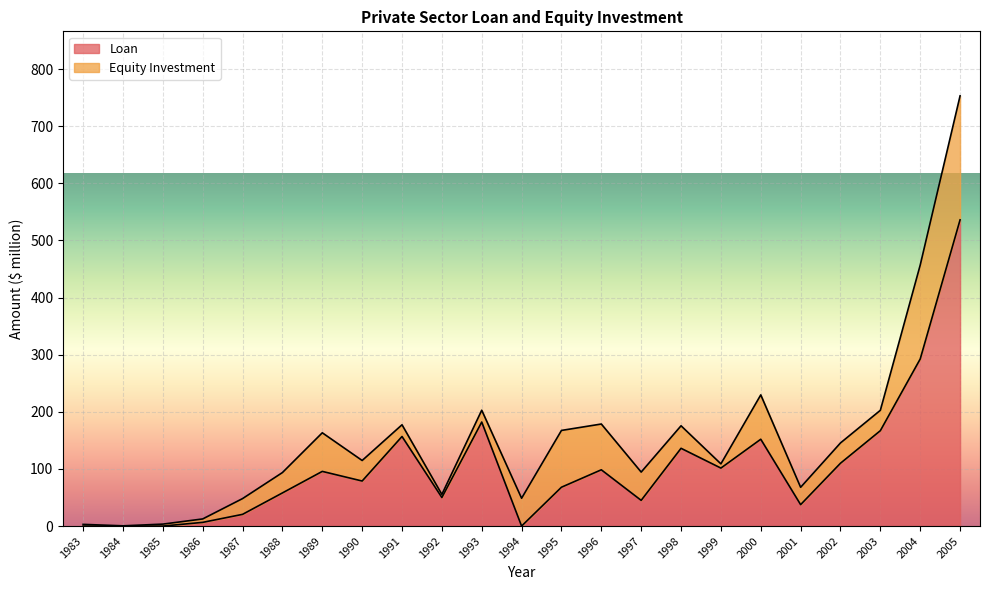

Is it true that Loan equals 101.5 at 1999?

True